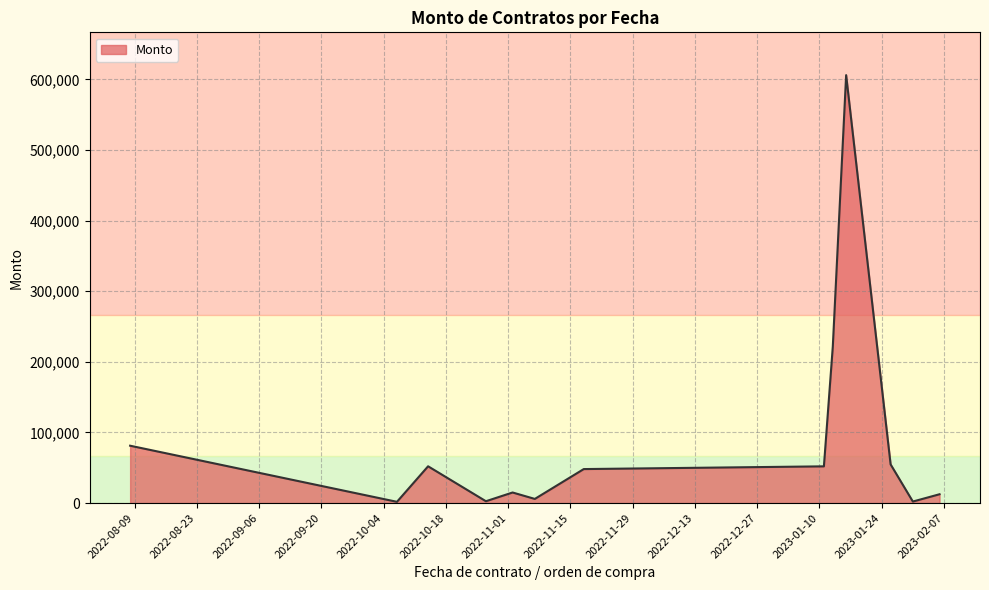

What is the greatest value displayed?

606177.8